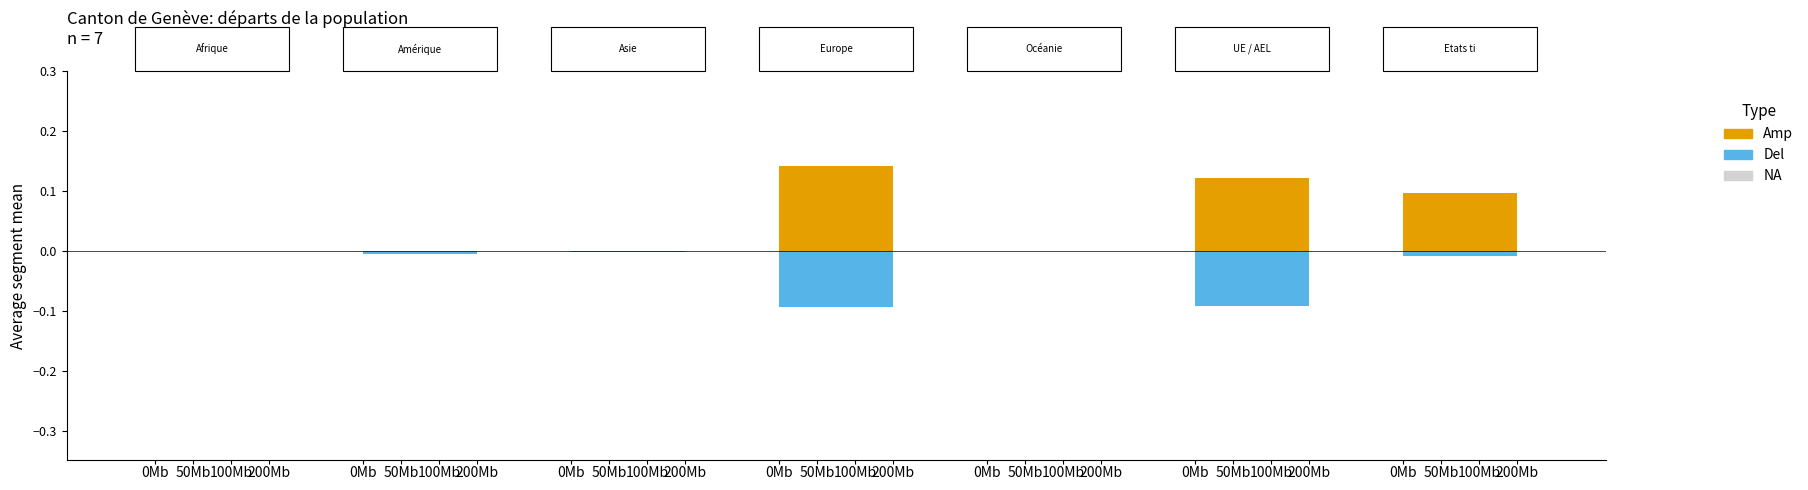

How many values are below 0?

6